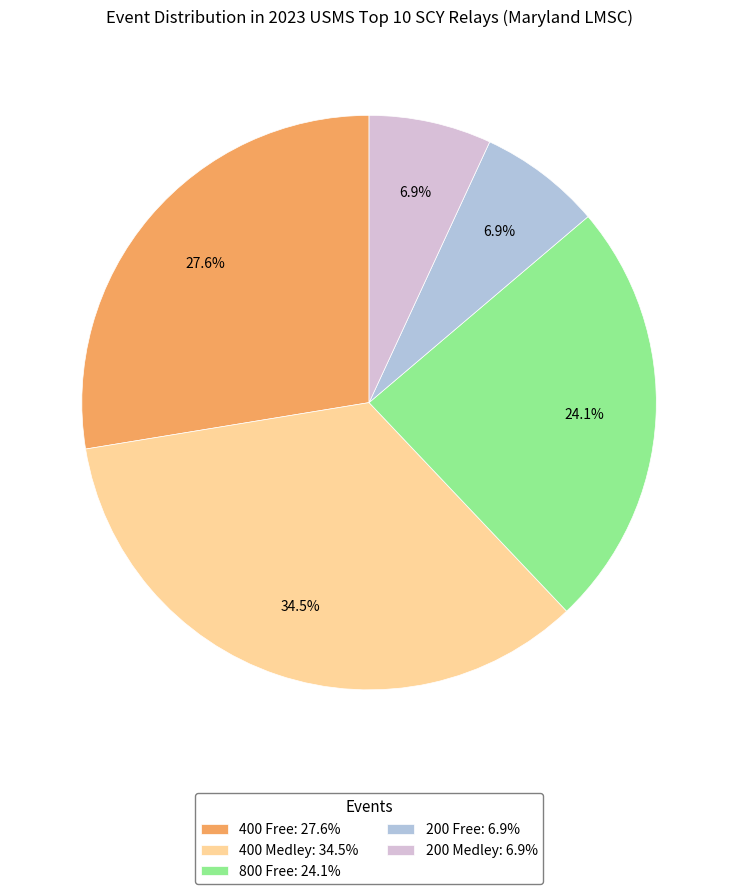

Which slice is the largest?

400 Medley: 34.5%